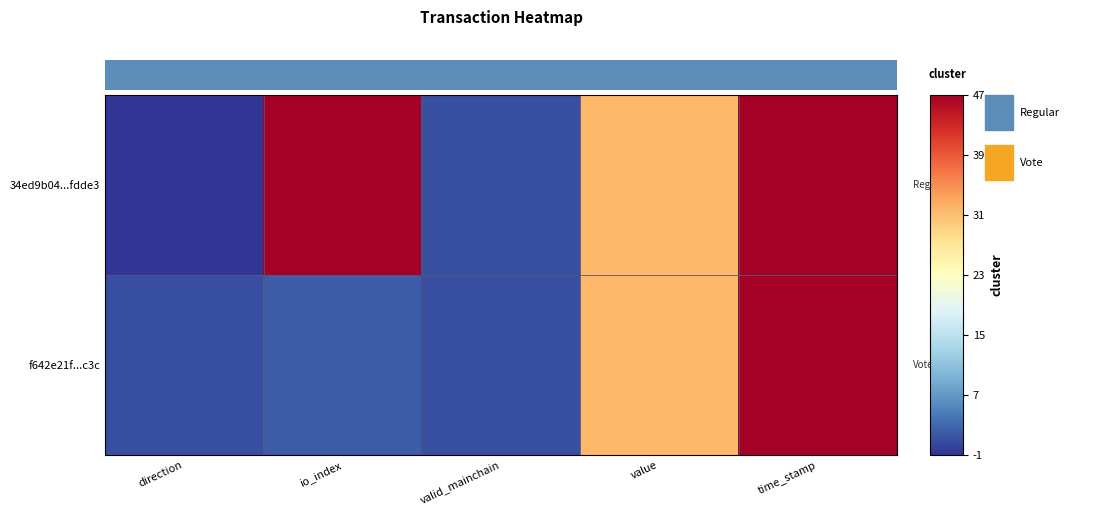

How many data points in f642e21f...c3c are less than 2?

2